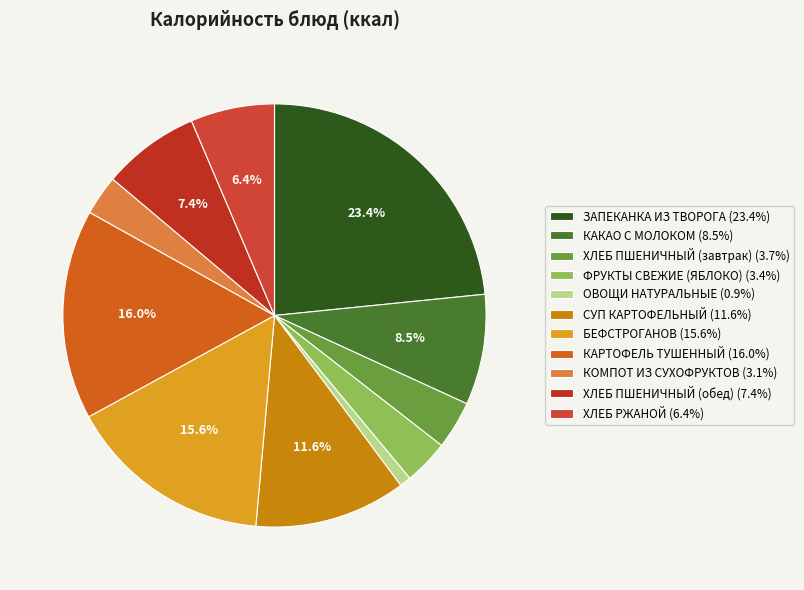

Is it true that ОВОЩИ НАТУРАЛЬНЫЕ is 1% of the pie?

True